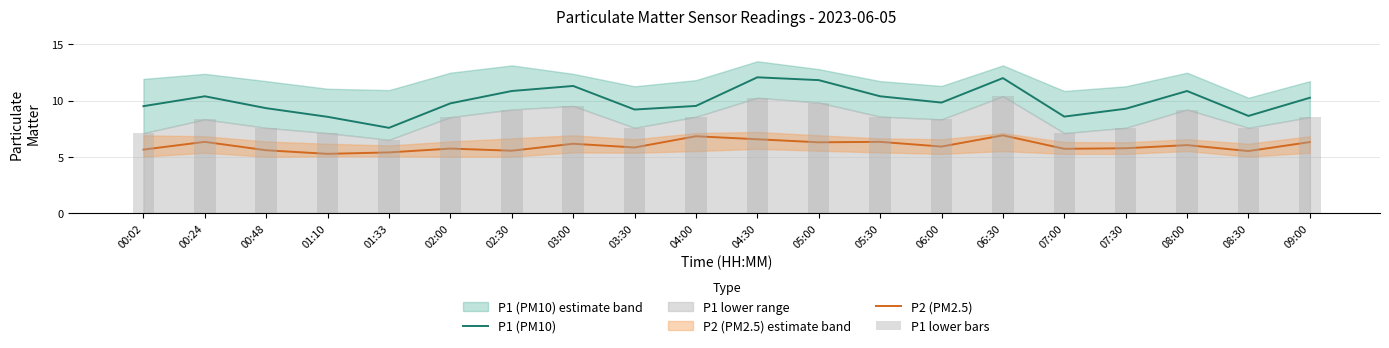

What is the minimum value for P2 (PM2.5)?

5.2